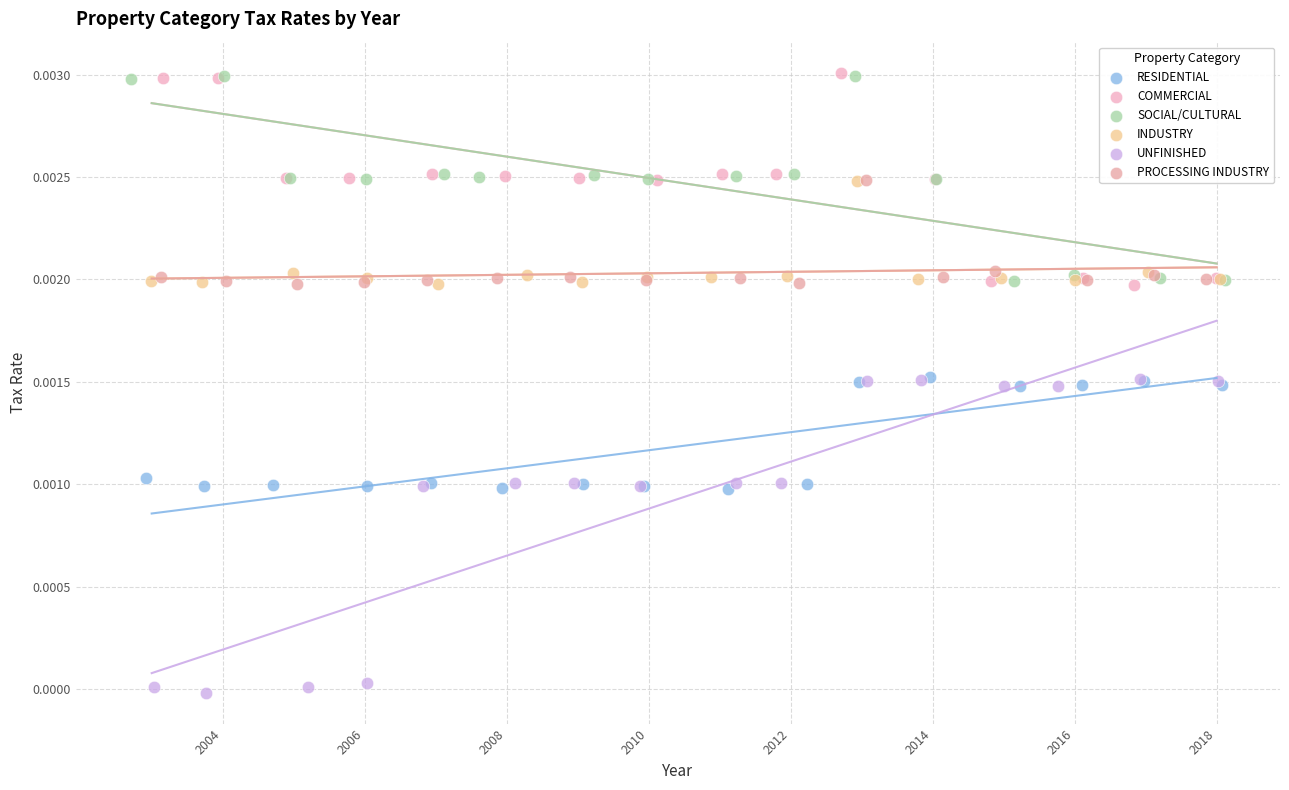

Which series reaches the minimum Y coordinate?

UNFINISHED